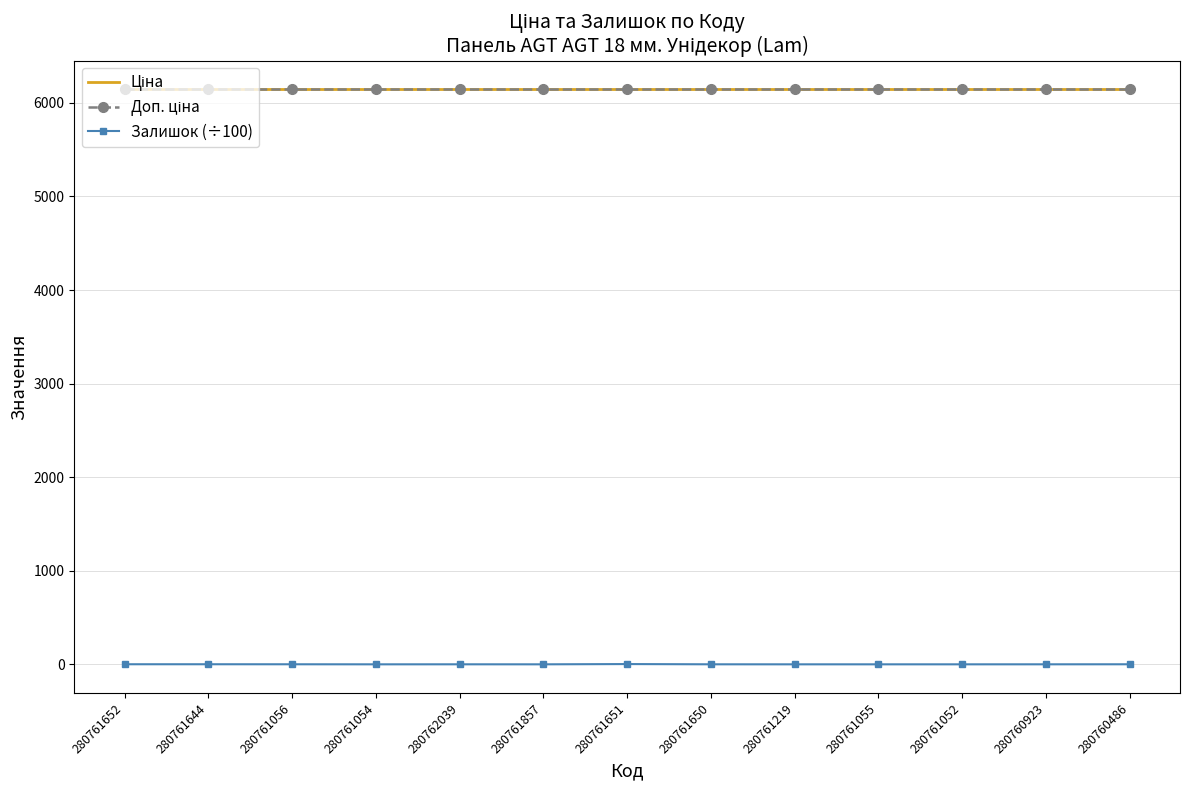

Which category has the highest value across all series?

280761652